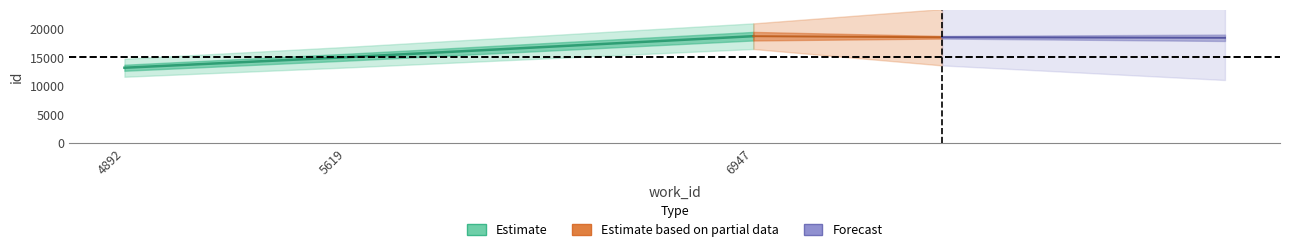

Rank the categories by value from highest to lowest.

6947, 5619, 4892